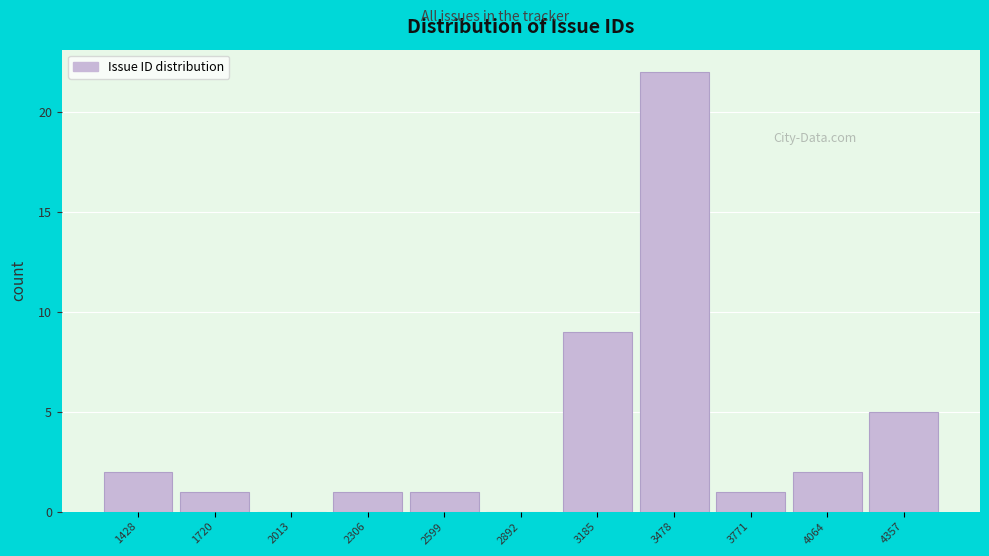

Reading left to right, transcribe all the data shown in this chart.

1428=2	1720=1	2013=0	2306=1	2599=1	2892=0	3185=9	3478=22	3771=1	4064=2	4357=5